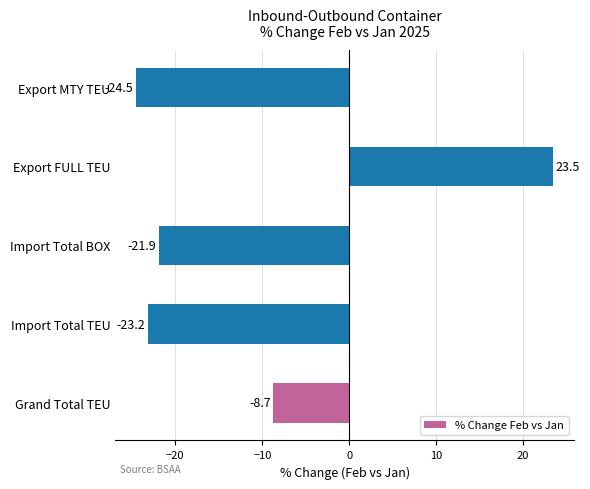

True or false: the data shows -24.5 at Export MTY TEU.

True